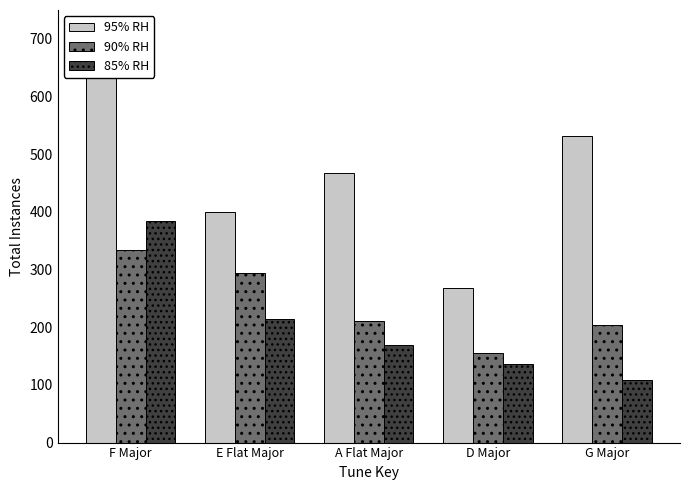

What is the minimum value for 90% RH?

156